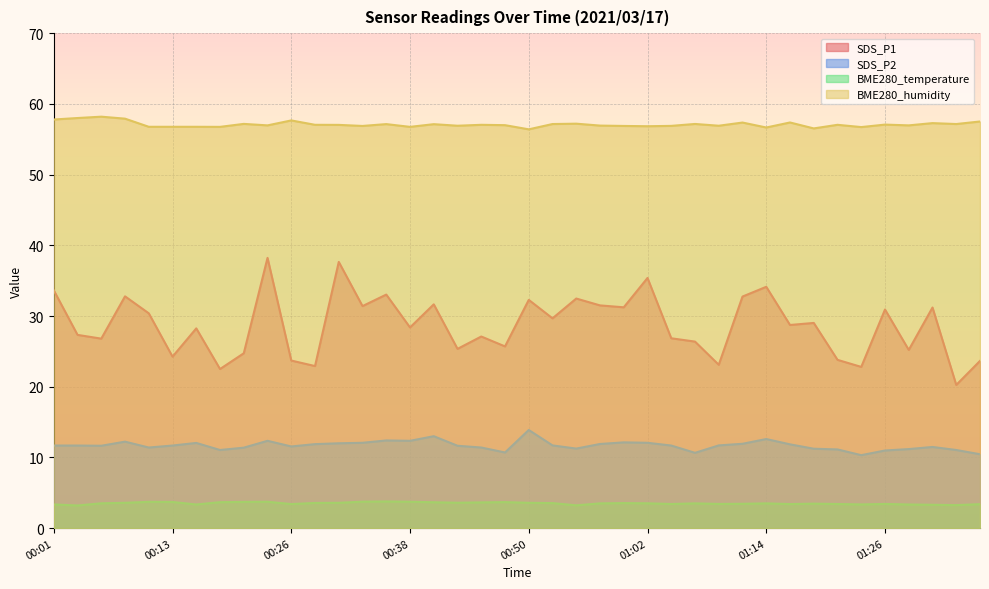

Which series has the largest range (max minus min)?

SDS_P1